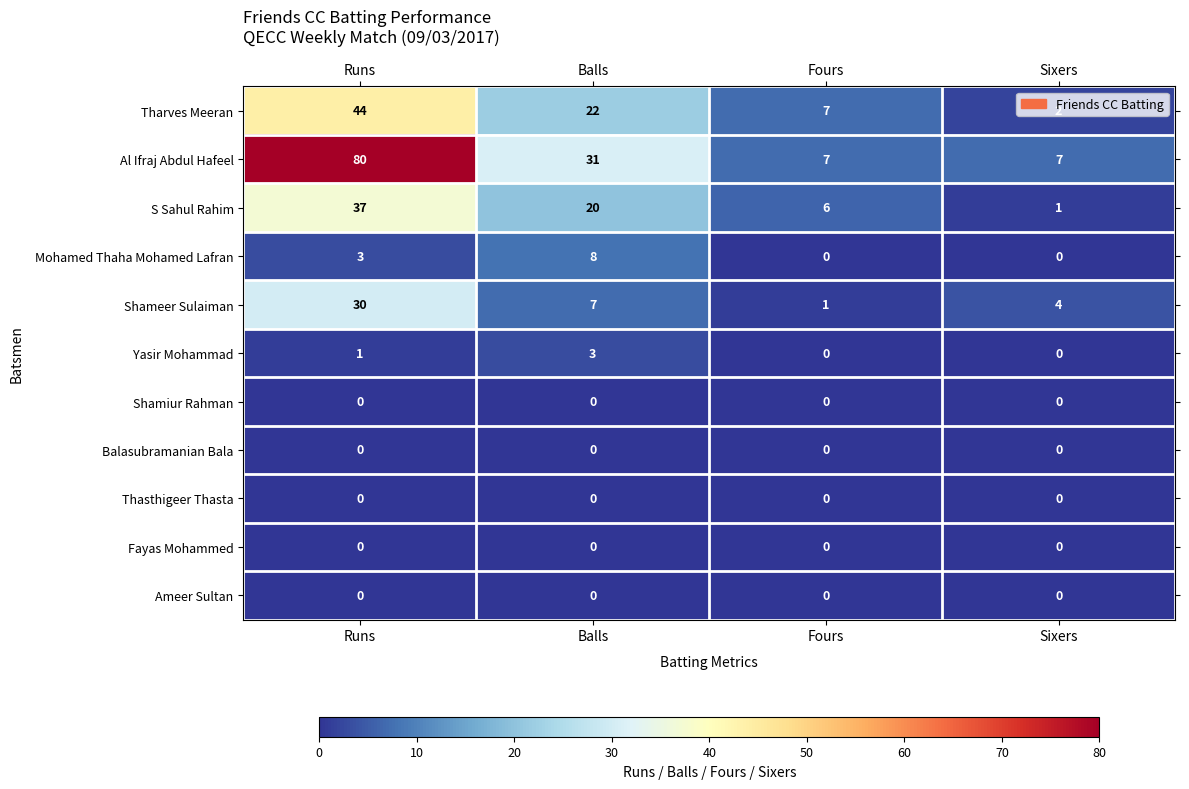

What is the maximum value shown in the chart?

80